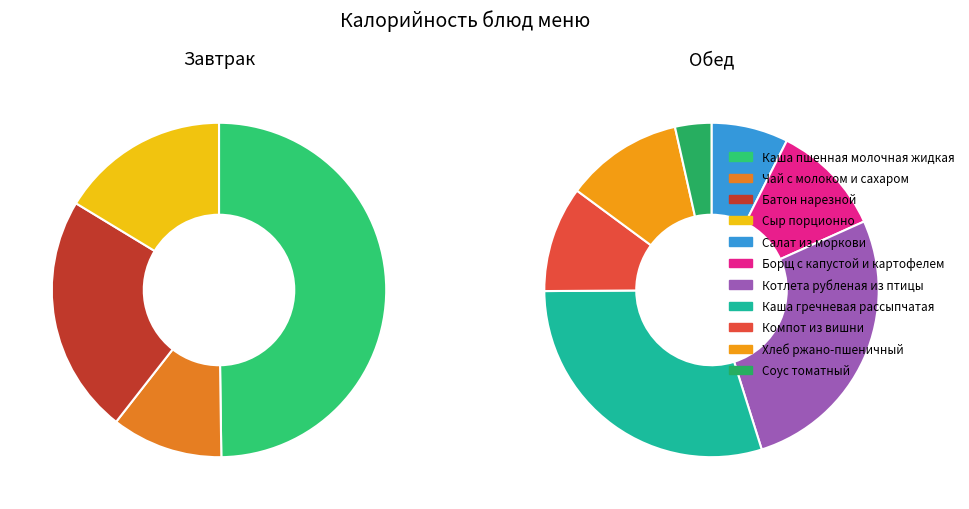

Is Компот из вишни the majority of the pie?

No